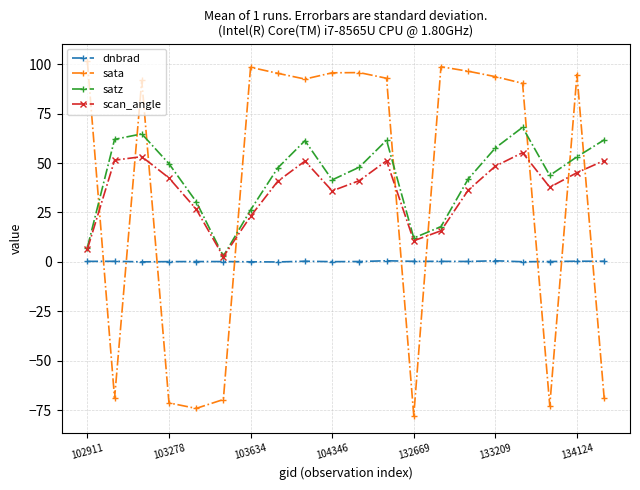

Count the number of categories in the chart.

20